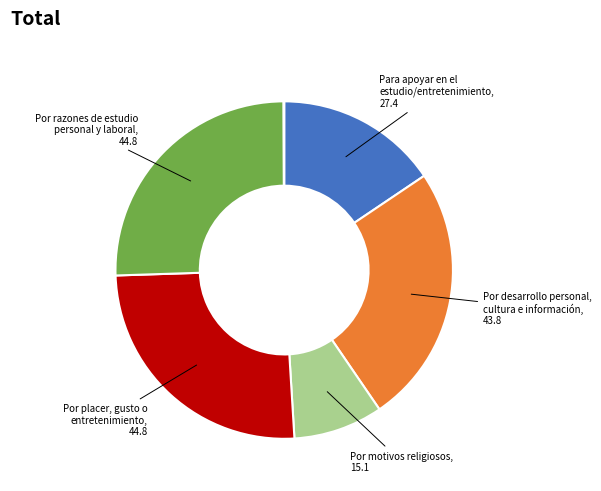

Does any single category account for the majority?

No